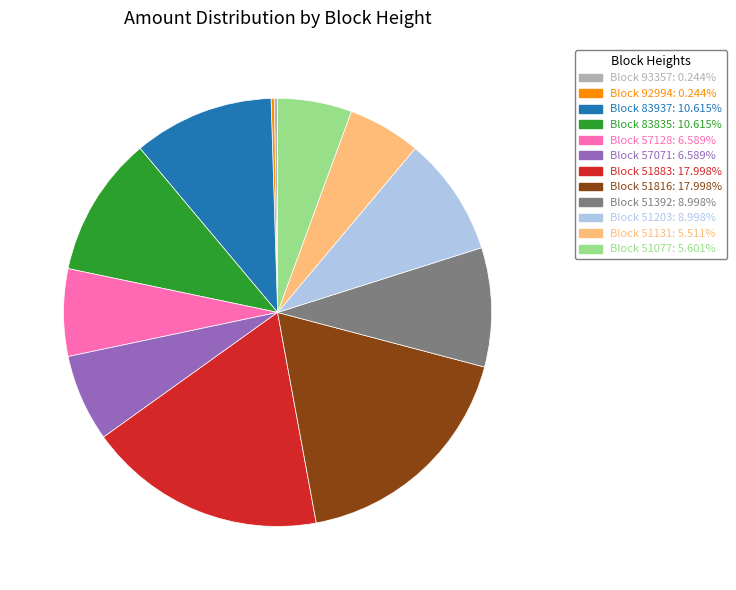

Does any single category account for the majority?

No